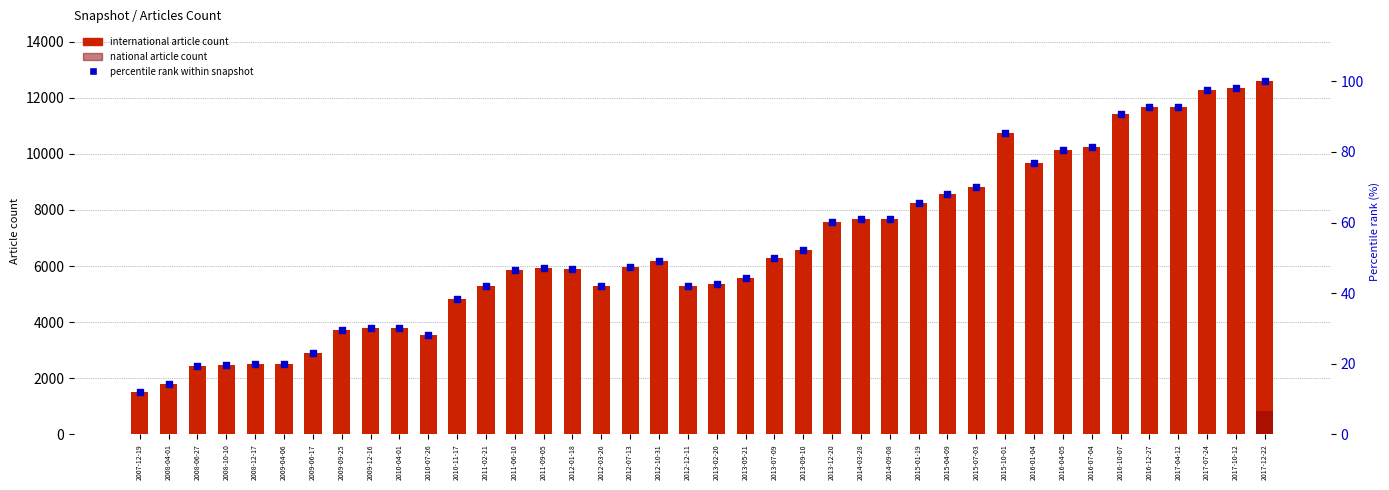

At how many categories does at least one series exceed 7235?

16